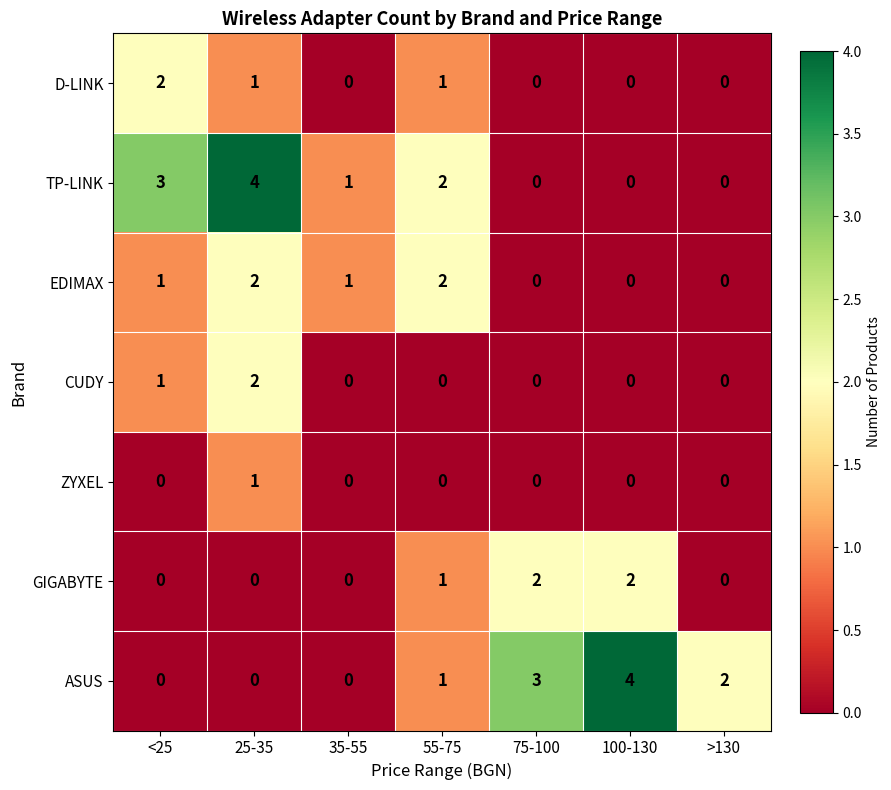

At which category is the sum across all series the highest?

25-35